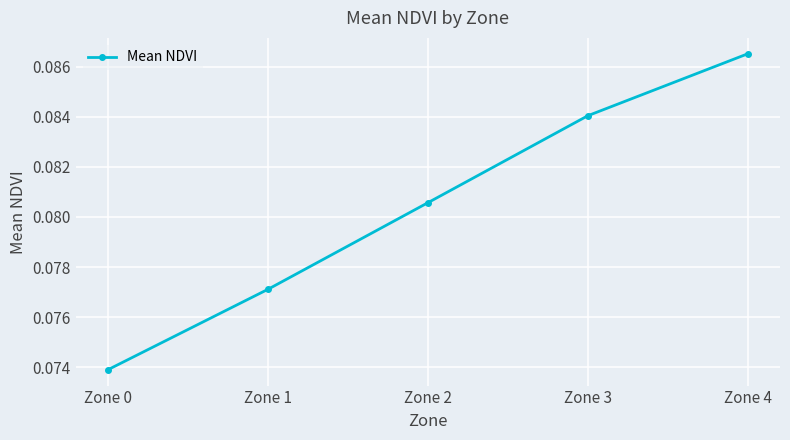

Rank the categories by value from highest to lowest.

Zone 4, Zone 3, Zone 2, Zone 1, Zone 0